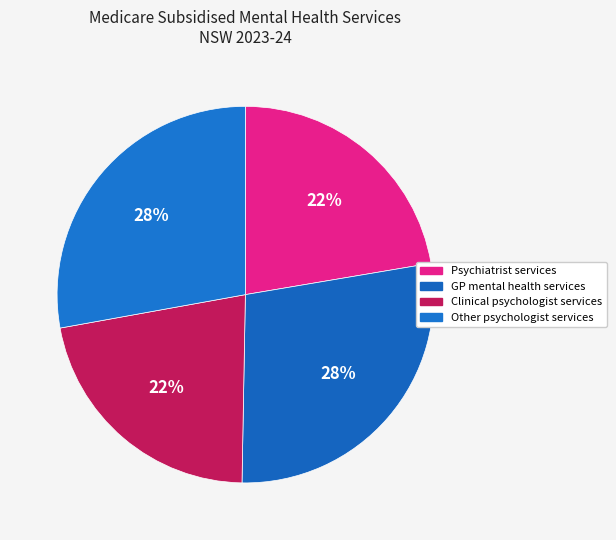

What is the ratio of the value at Psychiatrist services to the value at Other psychologist services?

0.8